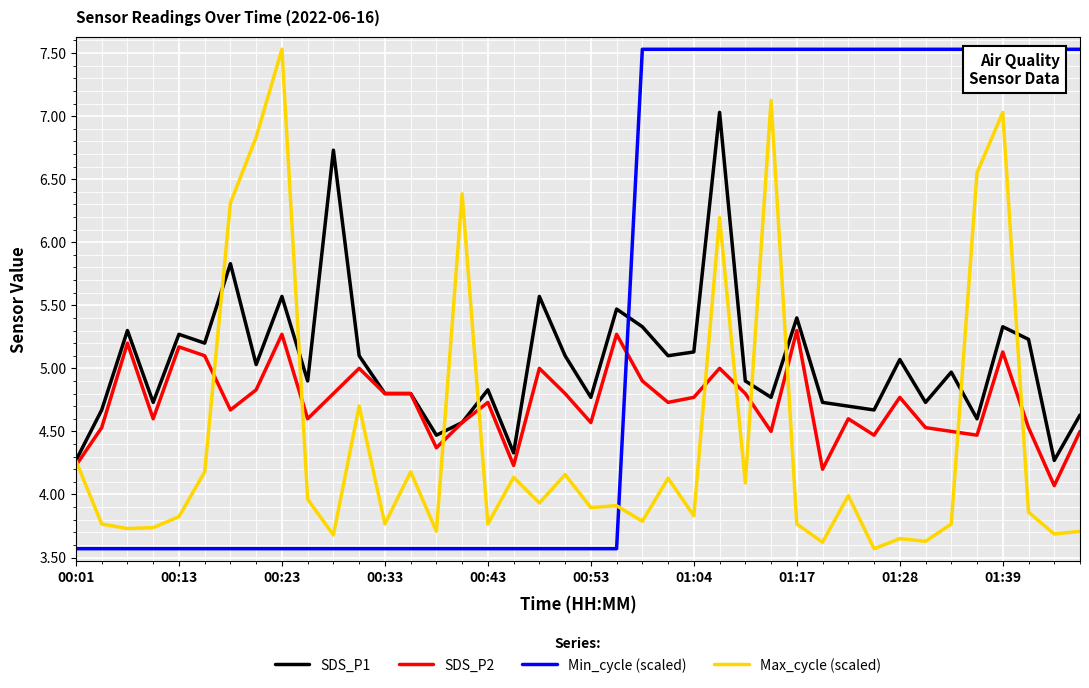

List the series in order of their overall mean, lowest first.

Max_cycle (scaled), SDS_P2, SDS_P1, Min_cycle (scaled)